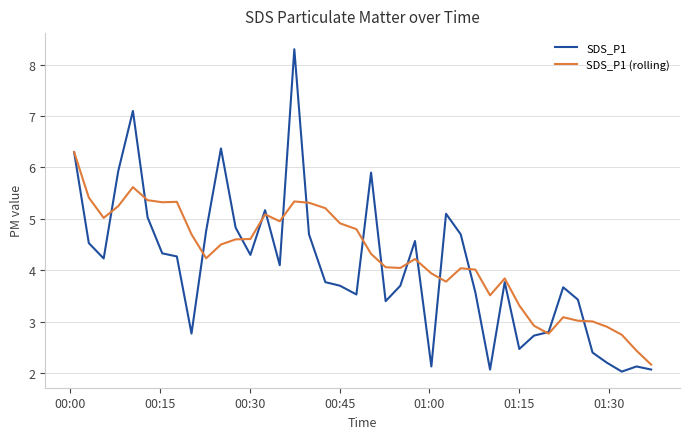

In SDS_P1 (rolling), how many points are lower than both neighbors (excluding endpoints)?

8